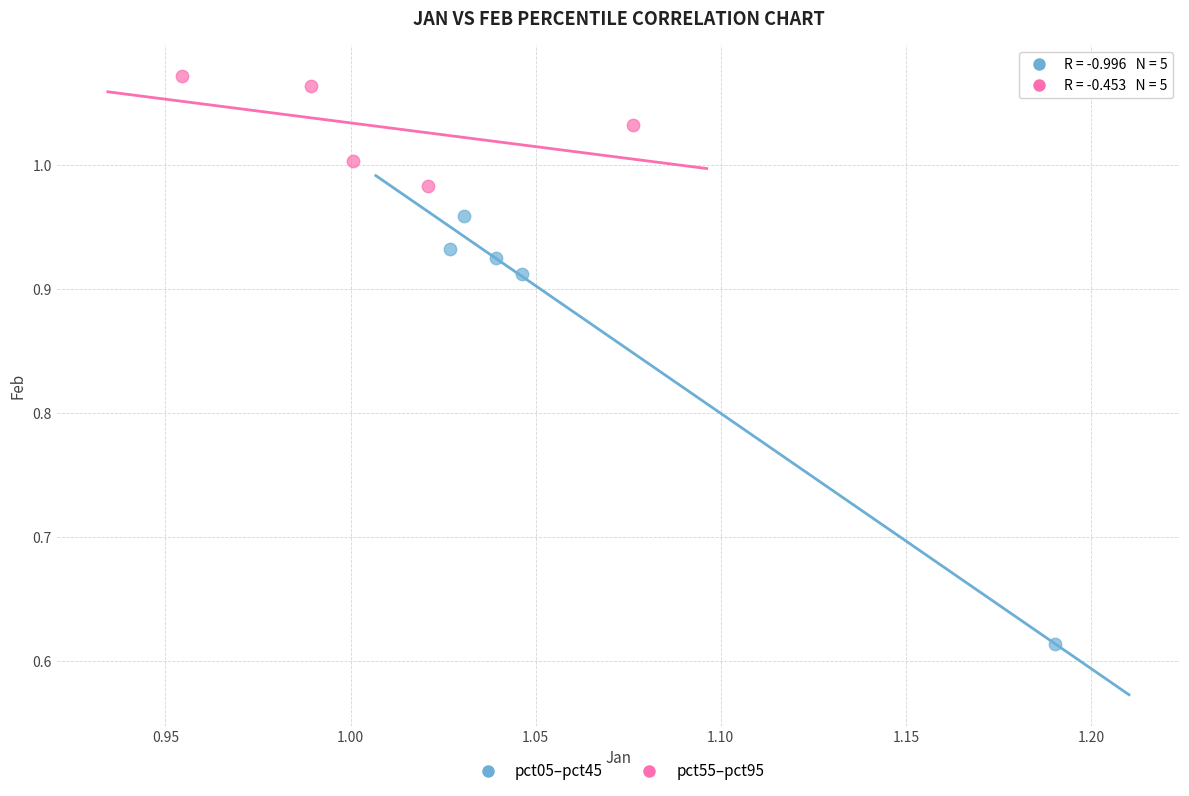

Which series has the widest spread of Y values?

pct05–pct45